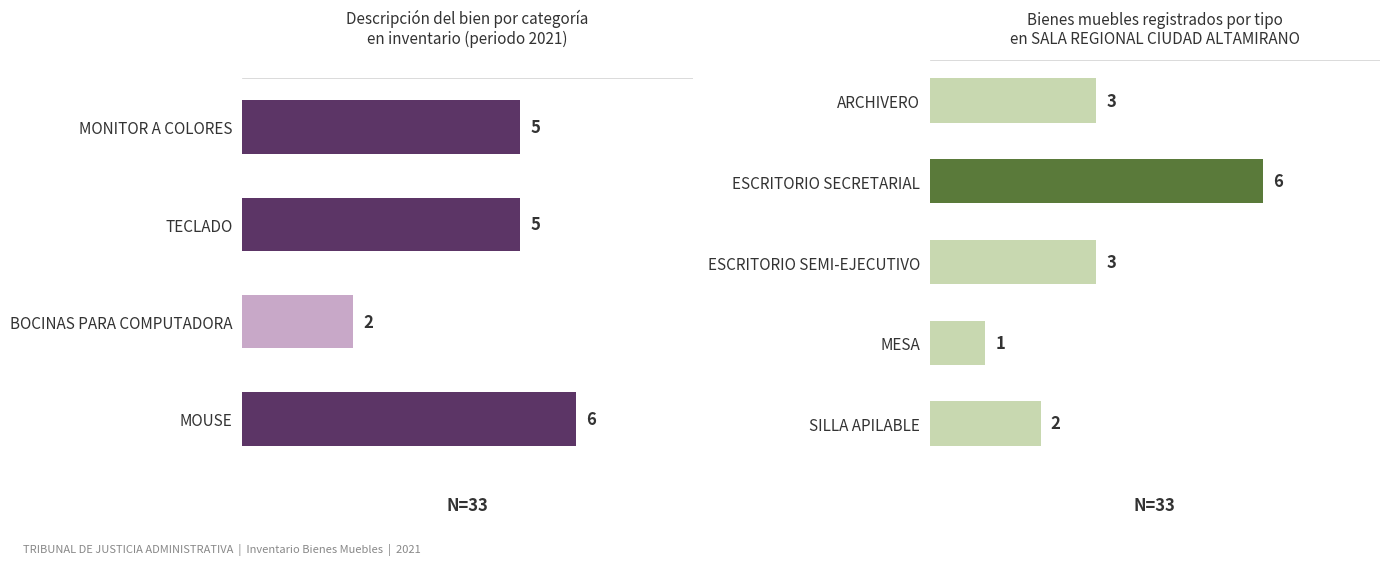

List the labels in order of value, smallest first.

MESA, SILLA APILABLE, ARCHIVERO, ESCRITORIO SEMI-EJECUTIVO, ESCRITORIO SECRETARIAL